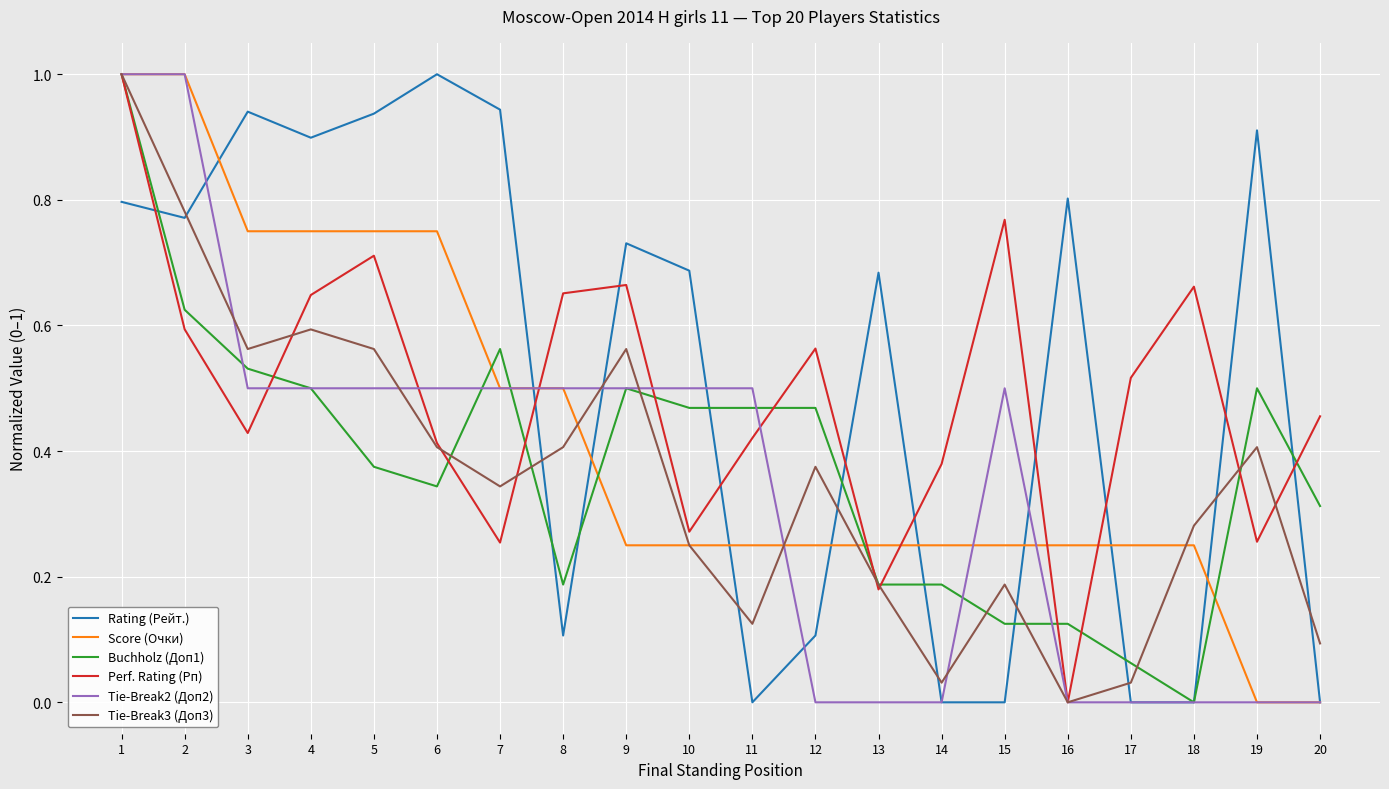

What is the total value across all series at 1?

5.8